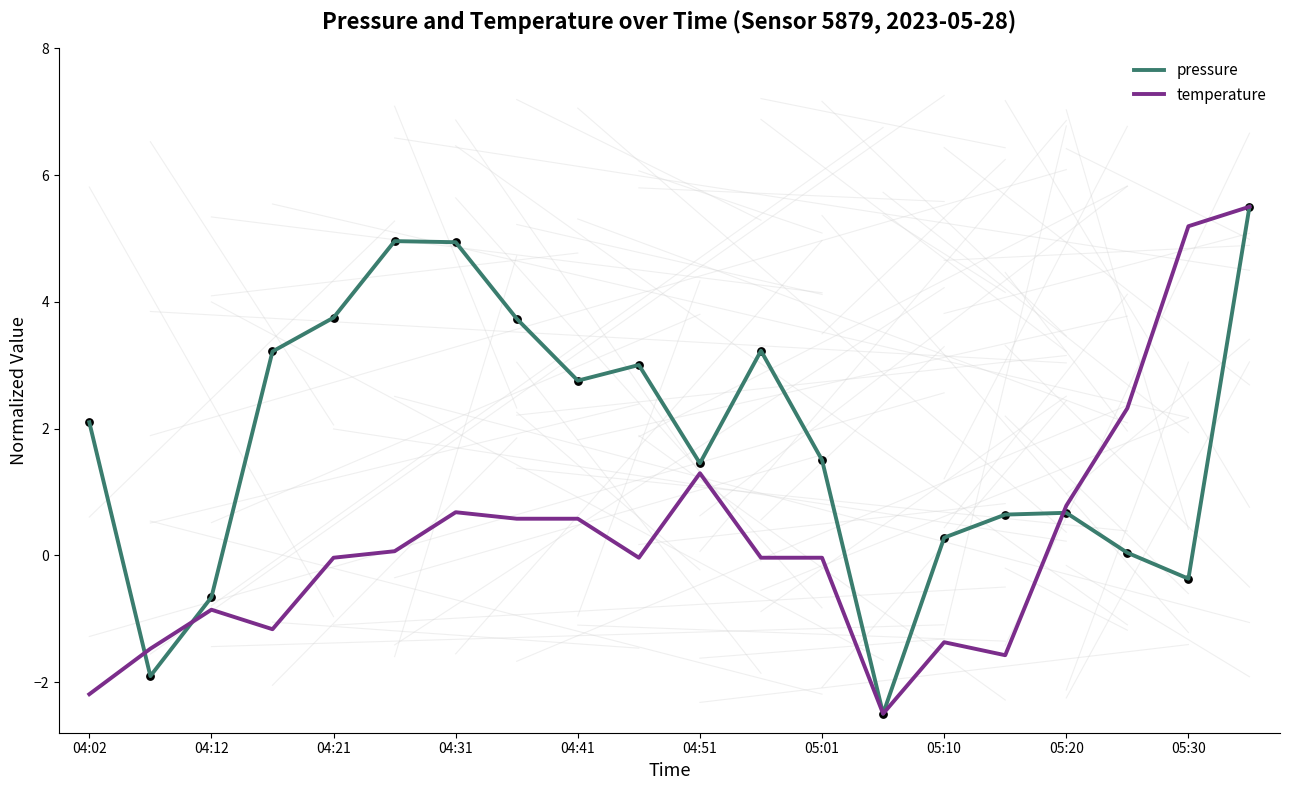

Which series has the largest total across all categories?

pressure